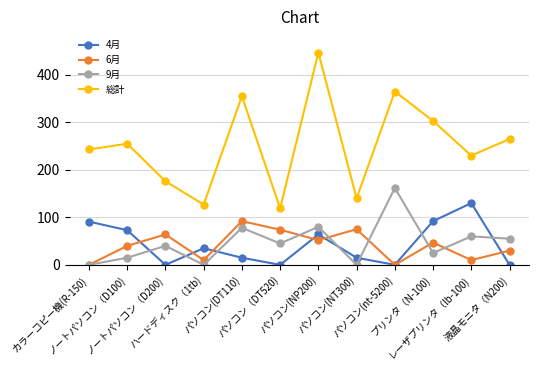

True or false: 総計 and 9月 cross at least once.

False